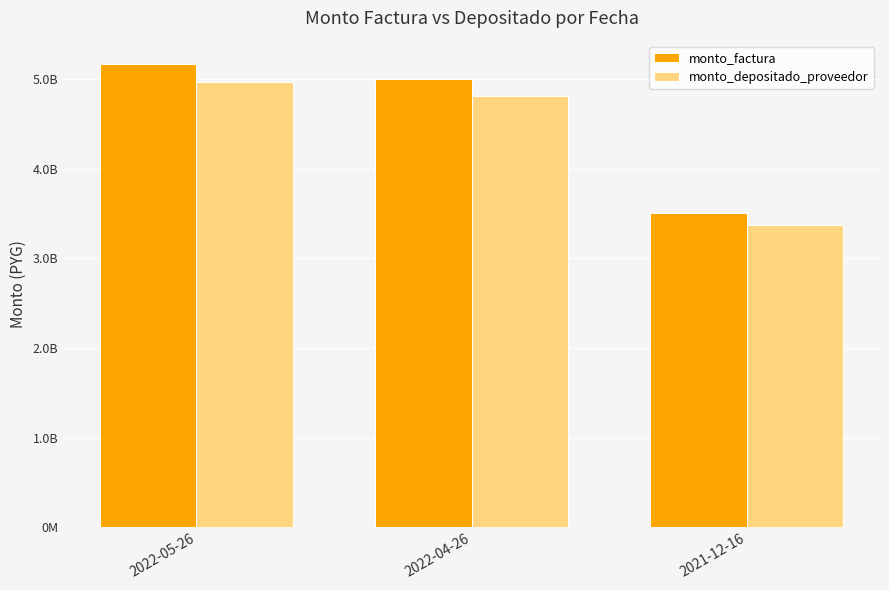

Reading left to right, list all the values displayed in this chart.

monto_factura: 5170135000	5000000000	3507225000
monto_depositado_proveedor: 4969696760	4806157635	3371255243